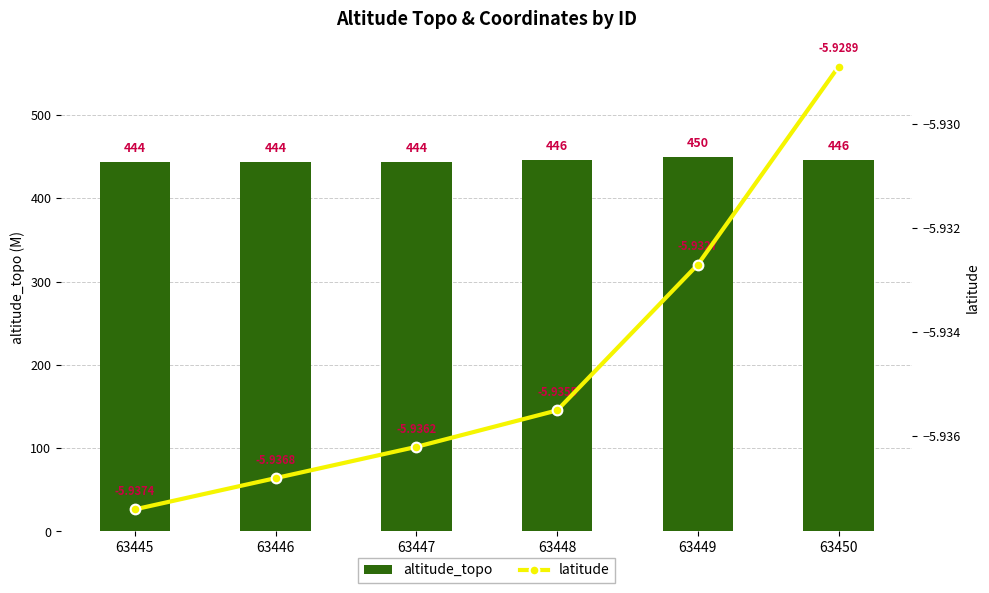

List the series in order of their peak value, highest first.

altitude_topo, latitude